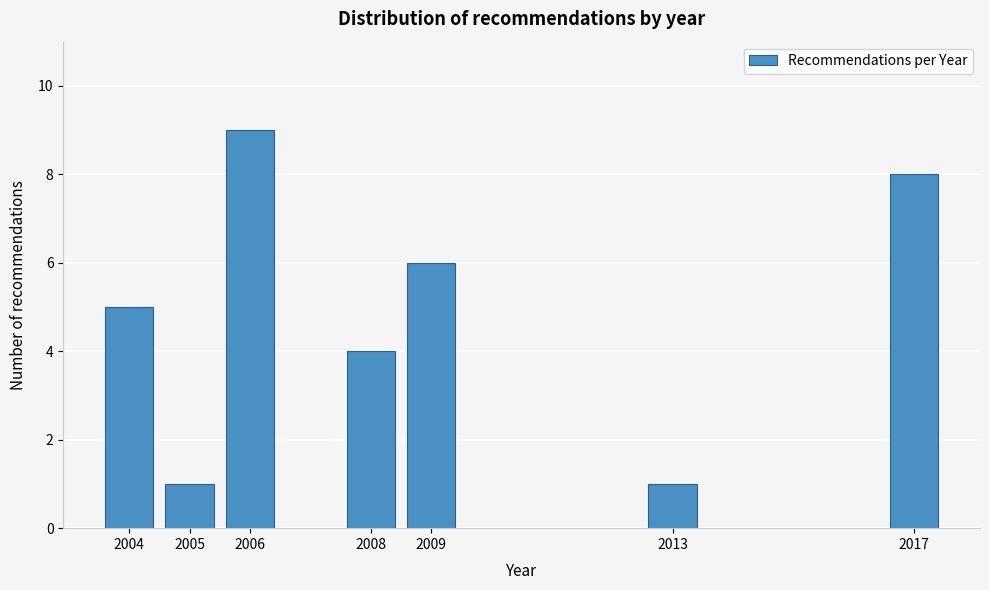

Reading left to right, list all the values displayed in this chart.

5	1	9	4	6	1	8